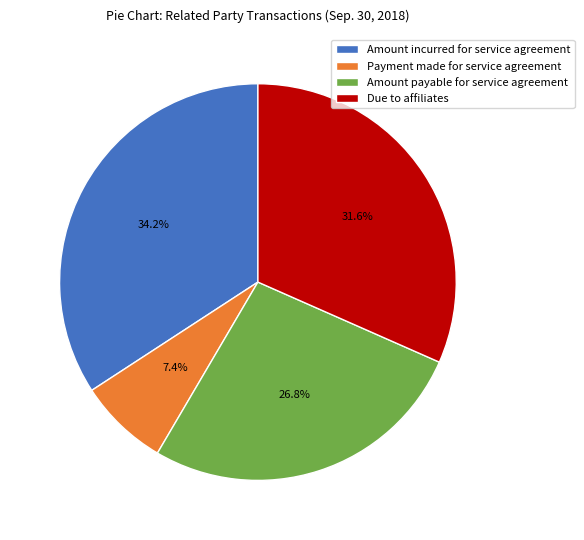

How many slices are in this pie chart?

4